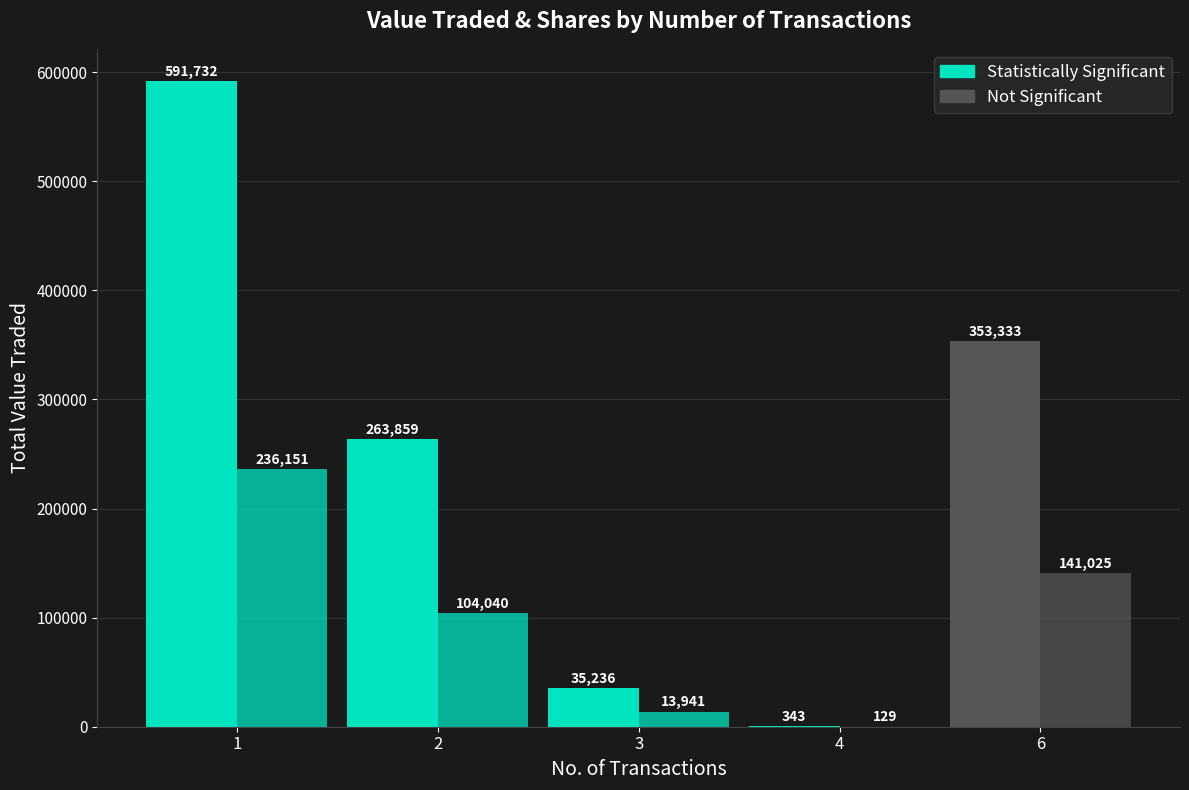

How many distinct data groups are displayed?

2